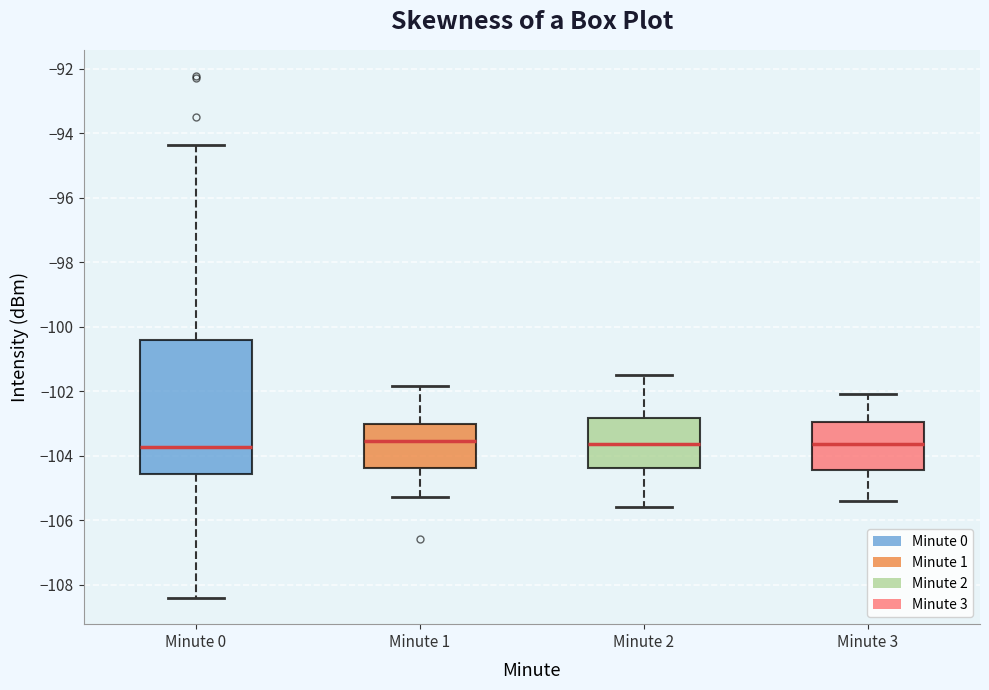

Where does the upper whisker of the box for Minute 1 end on the y-axis? The values are not printed on the chart, so give them approximately, as read against the axis.

-101.8